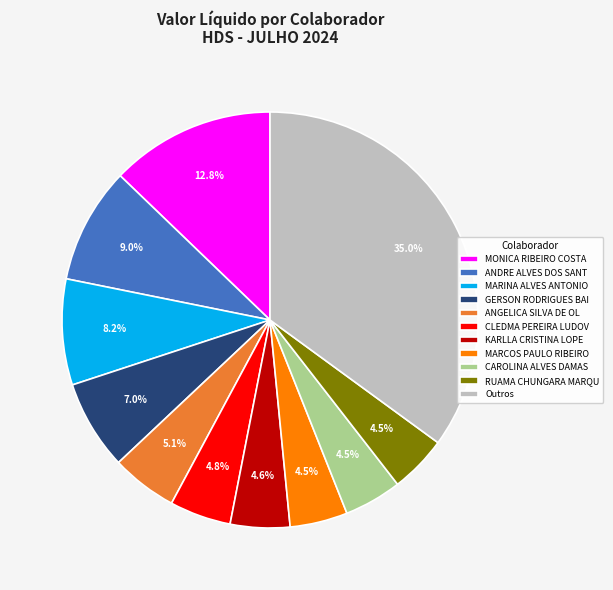

Which slice is the largest?

Outros